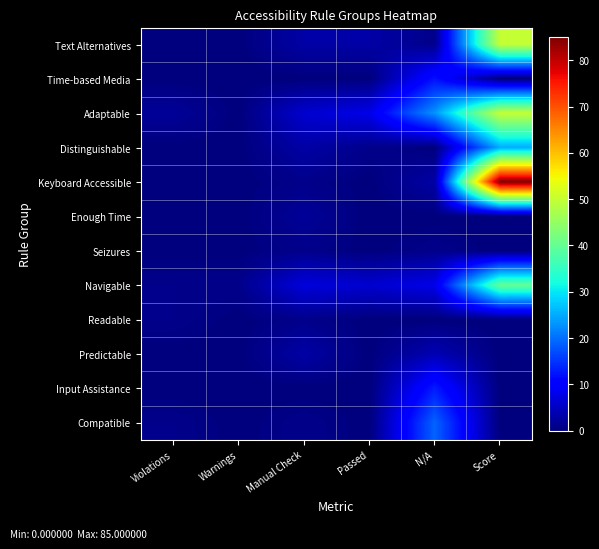

Count the number of data series in this chart.

12